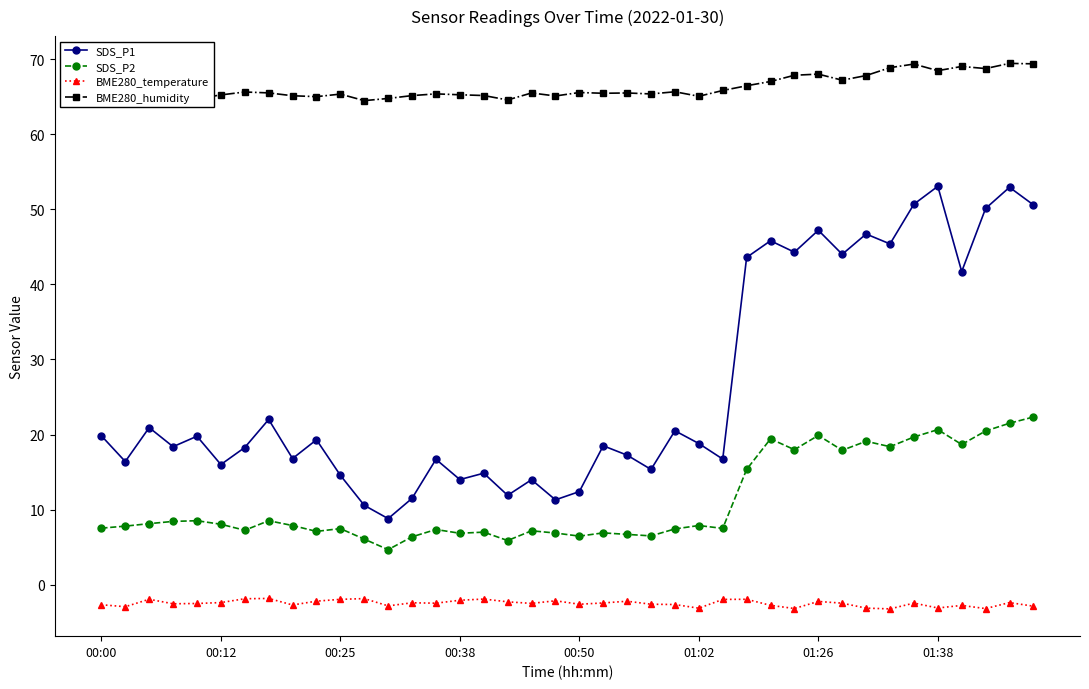

What is the average value of the SDS_P1 series?

26.3